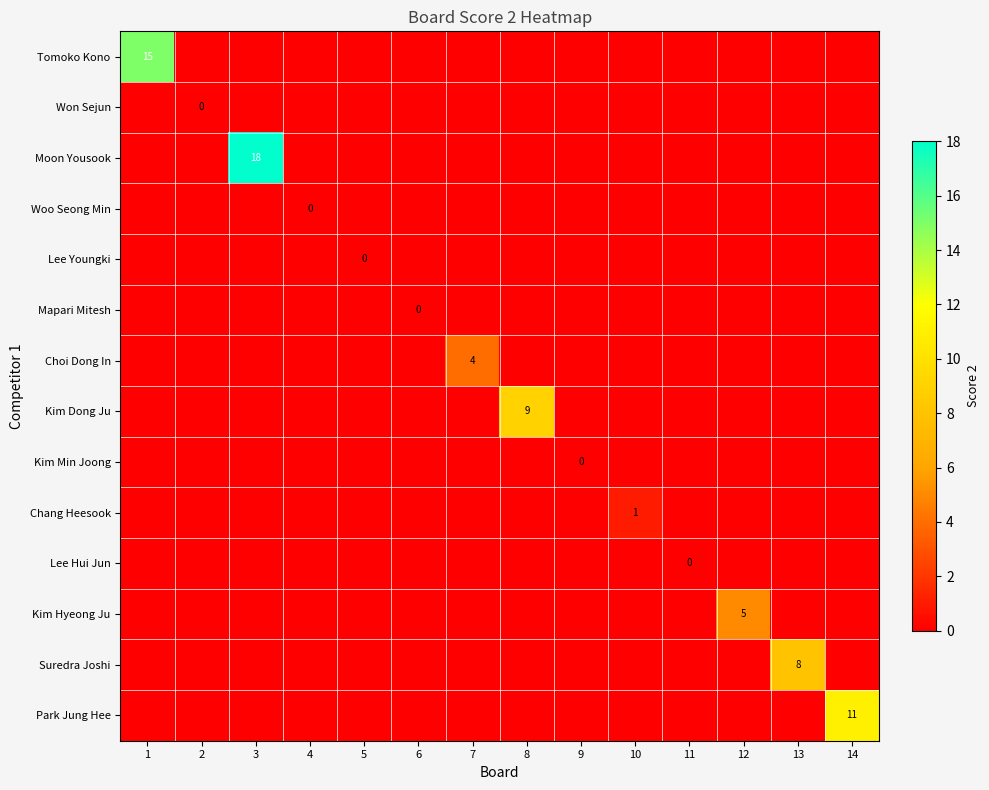

Count the number of categories in the chart.

14